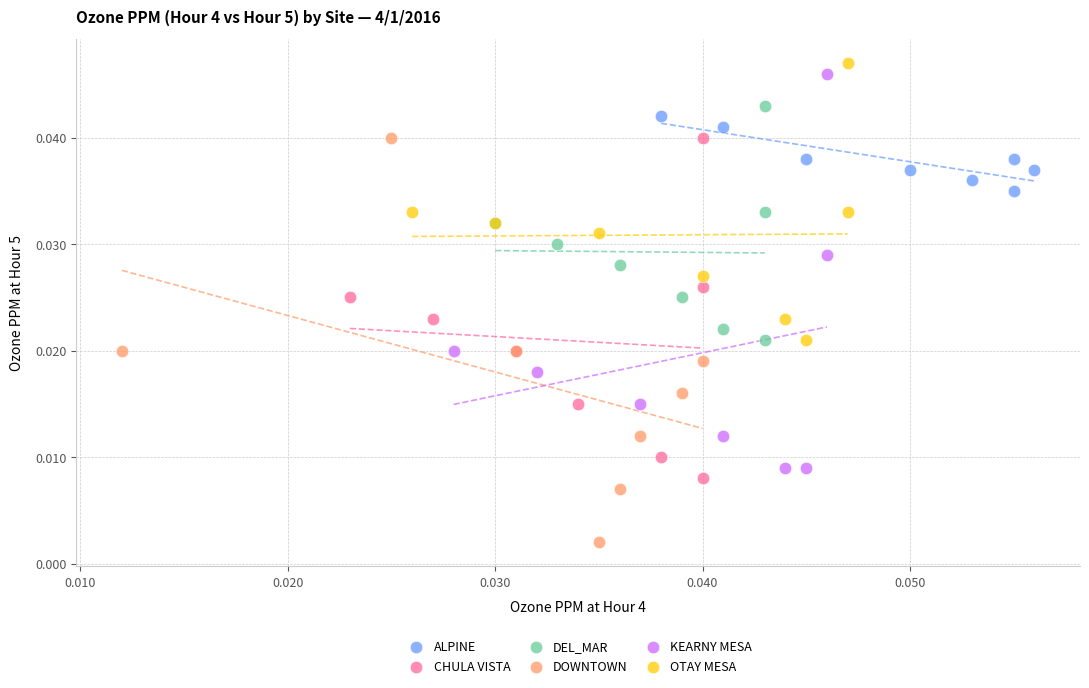

Which series contains the lowest Y value?

DOWNTOWN